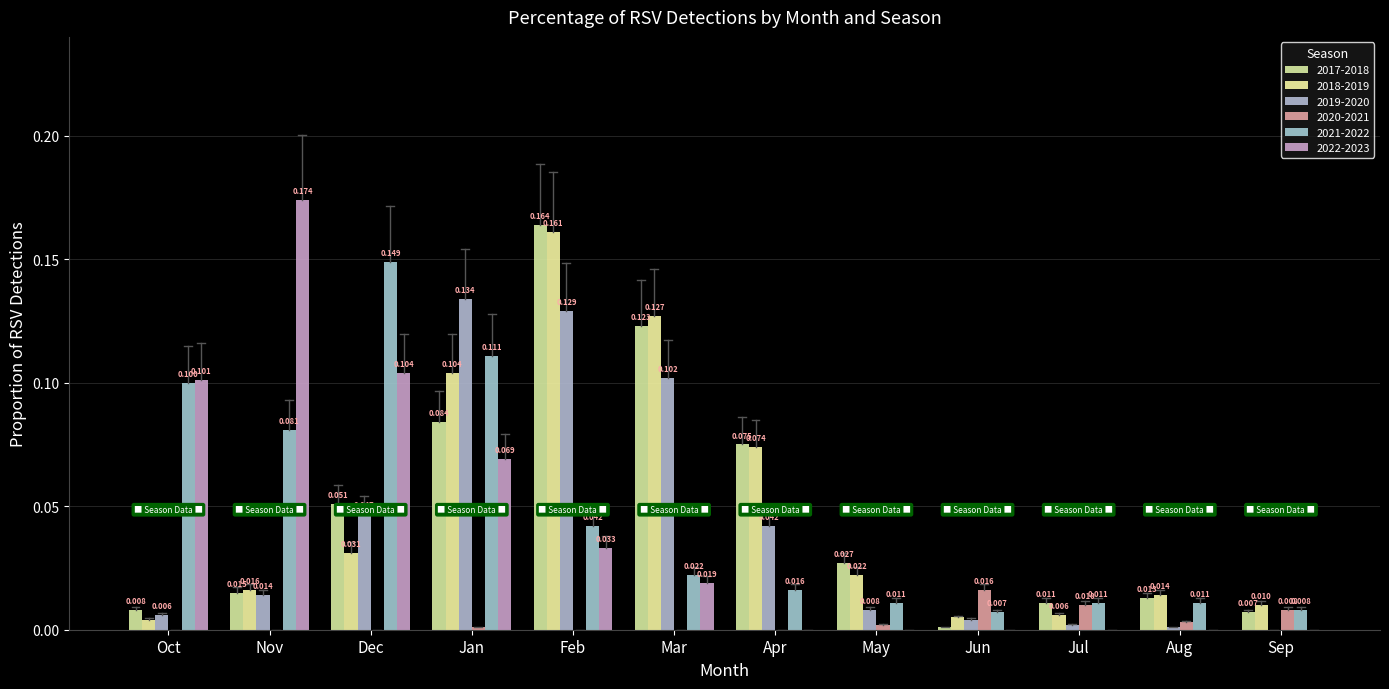

At Apr, list the series in order from largest to smallest.

2017-2018, 2018-2019, 2019-2020, 2021-2022, 2020-2021, 2022-2023